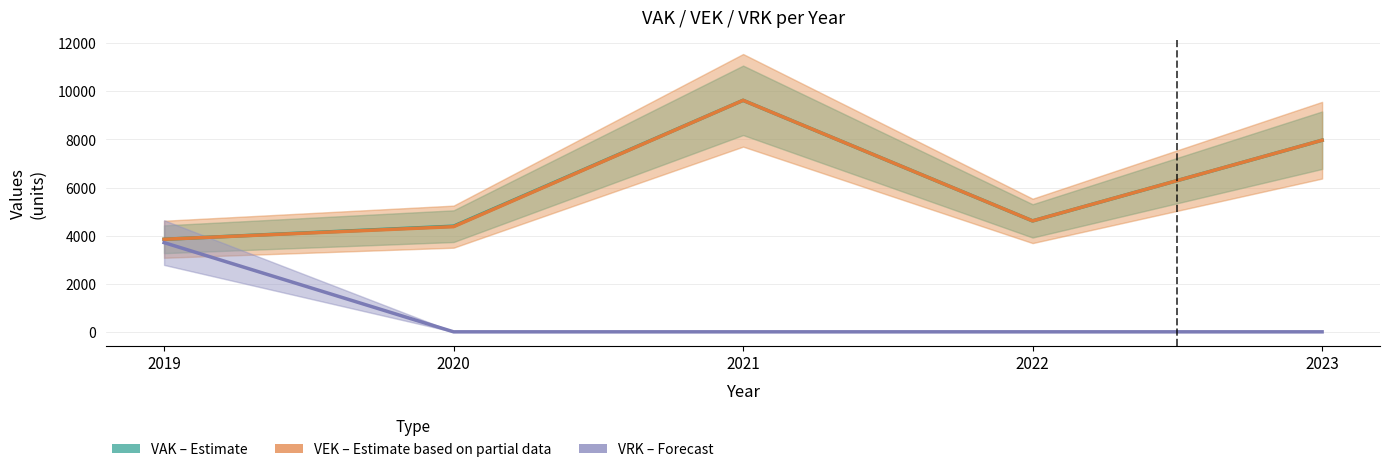

What is the difference between the VAK (Estimate) values at 2022 and 2019?

764